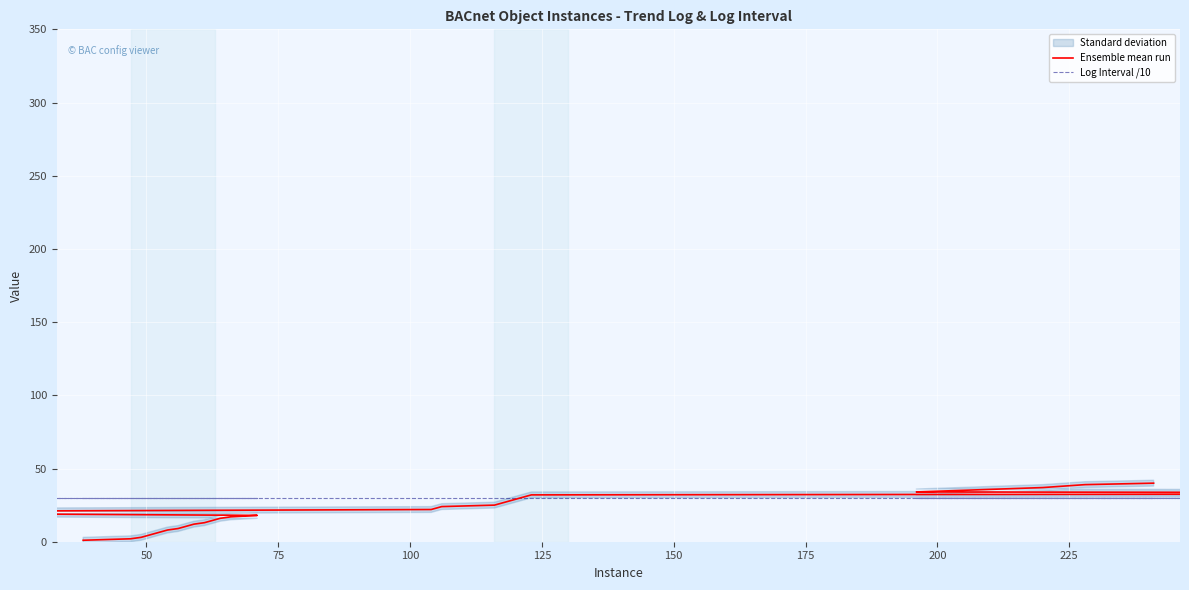

Count the number of categories in the chart.

40